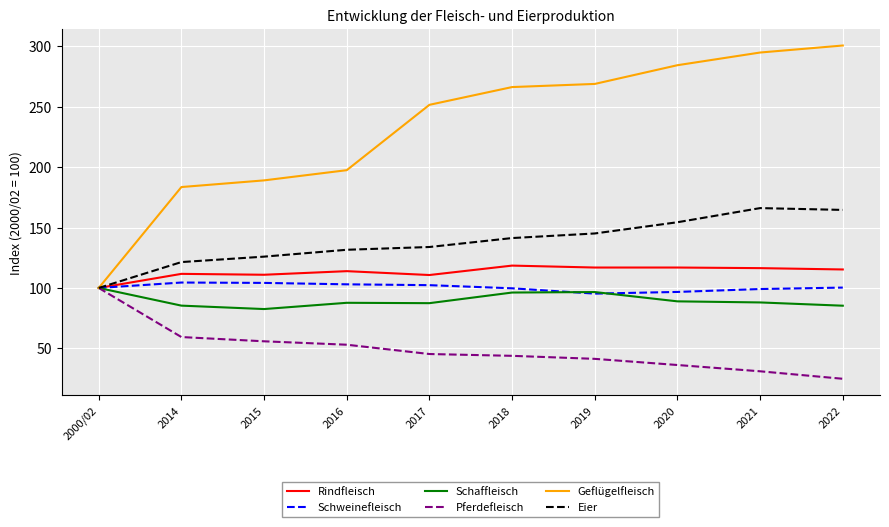

What is the maximum value shown in the chart?

300.7